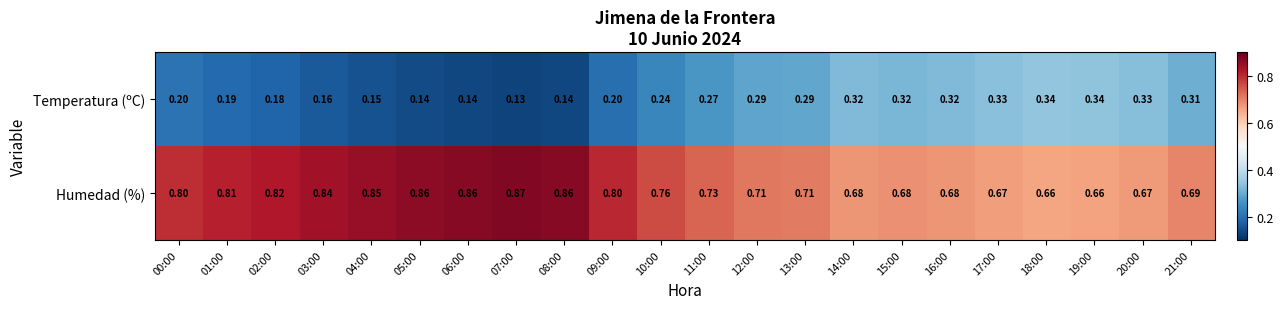

Rank the series at 09:00 from lowest to highest value.

Temperatura (ºC), Humedad (%)